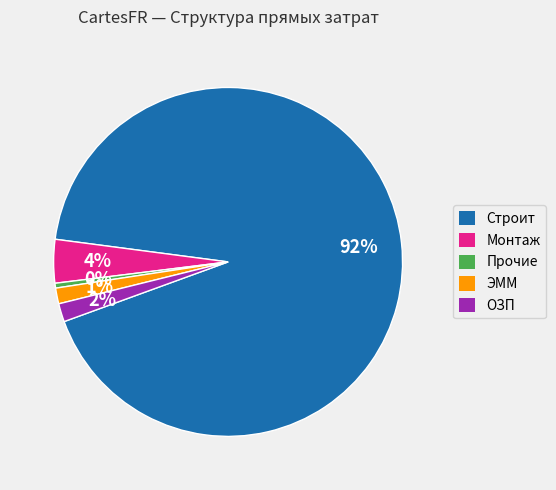

Between ОЗП and Монтаж, which is larger?

Монтаж